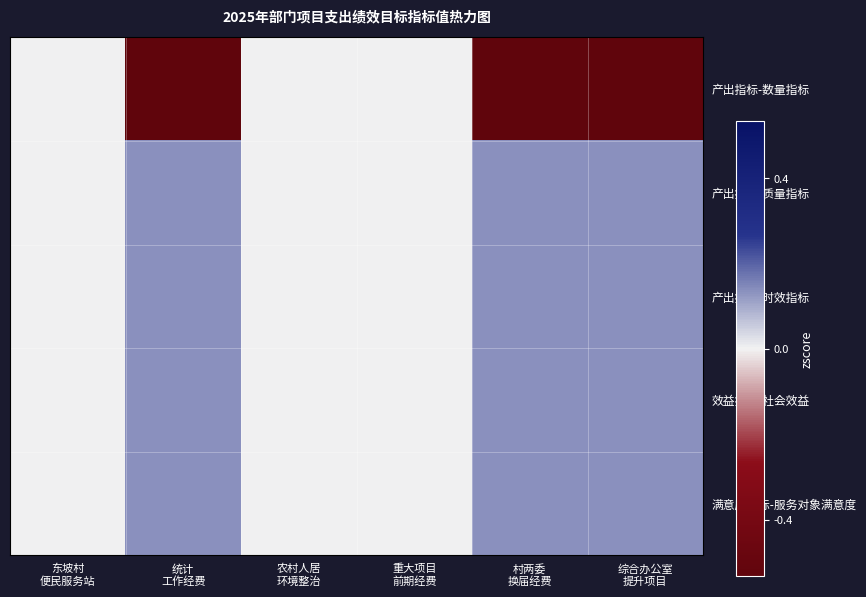

Reading left to right, extract all data points from this chart.

产出指标-数量指标: 东坡村
便民服务站=0.0	统计
工作经费=-2.0	农村人居
环境整治=0.0	重大项目
前期经费=0.0	村两委
换届经费=-2.0	综合办公室
提升项目=-2.0
产出指标-质量指标: 东坡村
便民服务站=0.0	统计
工作经费=0.5	农村人居
环境整治=0.0	重大项目
前期经费=0.0	村两委
换届经费=0.5	综合办公室
提升项目=0.5
产出指标-时效指标: 东坡村
便民服务站=0.0	统计
工作经费=0.5	农村人居
环境整治=0.0	重大项目
前期经费=0.0	村两委
换届经费=0.5	综合办公室
提升项目=0.5
效益指标-社会效益: 东坡村
便民服务站=0.0	统计
工作经费=0.5	农村人居
环境整治=0.0	重大项目
前期经费=0.0	村两委
换届经费=0.5	综合办公室
提升项目=0.5
满意度指标-服务对象满意度: 东坡村
便民服务站=0.0	统计
工作经费=0.5	农村人居
环境整治=0.0	重大项目
前期经费=0.0	村两委
换届经费=0.5	综合办公室
提升项目=0.5